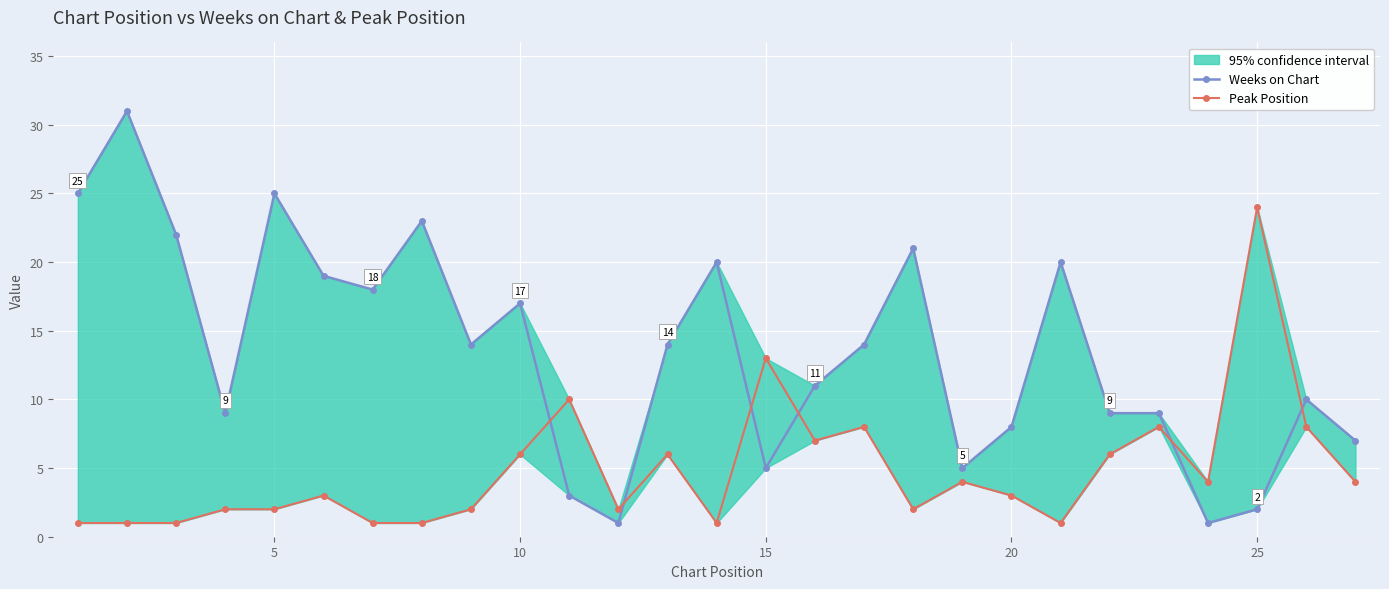

Is the value of Peak Position at 26 greater than the value of Weeks on Chart at 24?

Yes